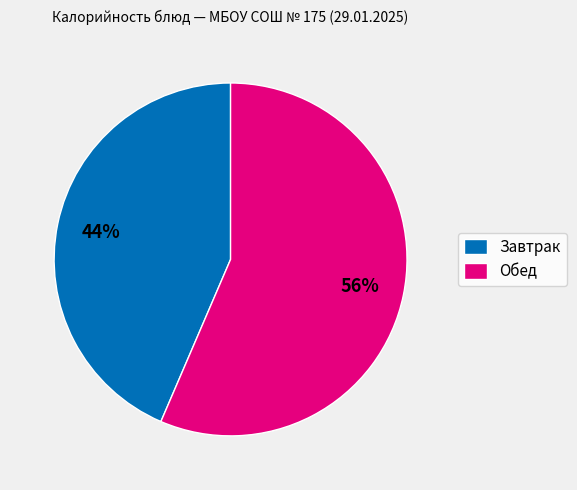

Which category accounts for the majority?

Обед